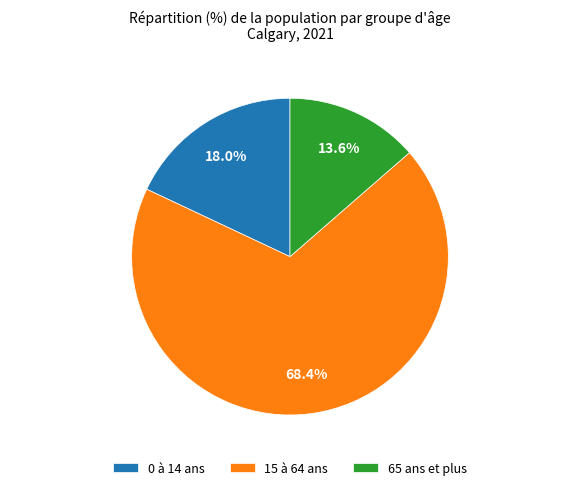

How much of the chart is everything except 15 à 64 ans?

31.6%